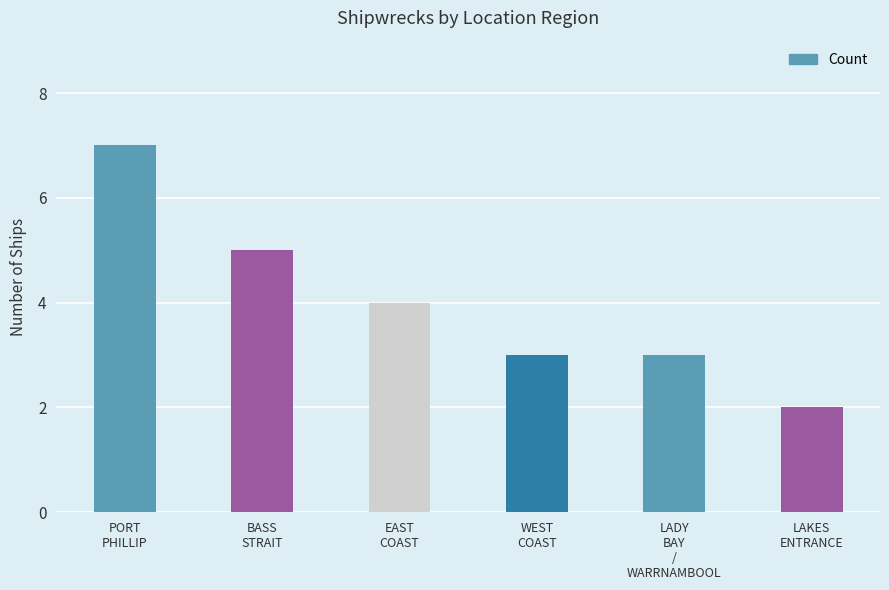

What is the greatest value displayed?

7